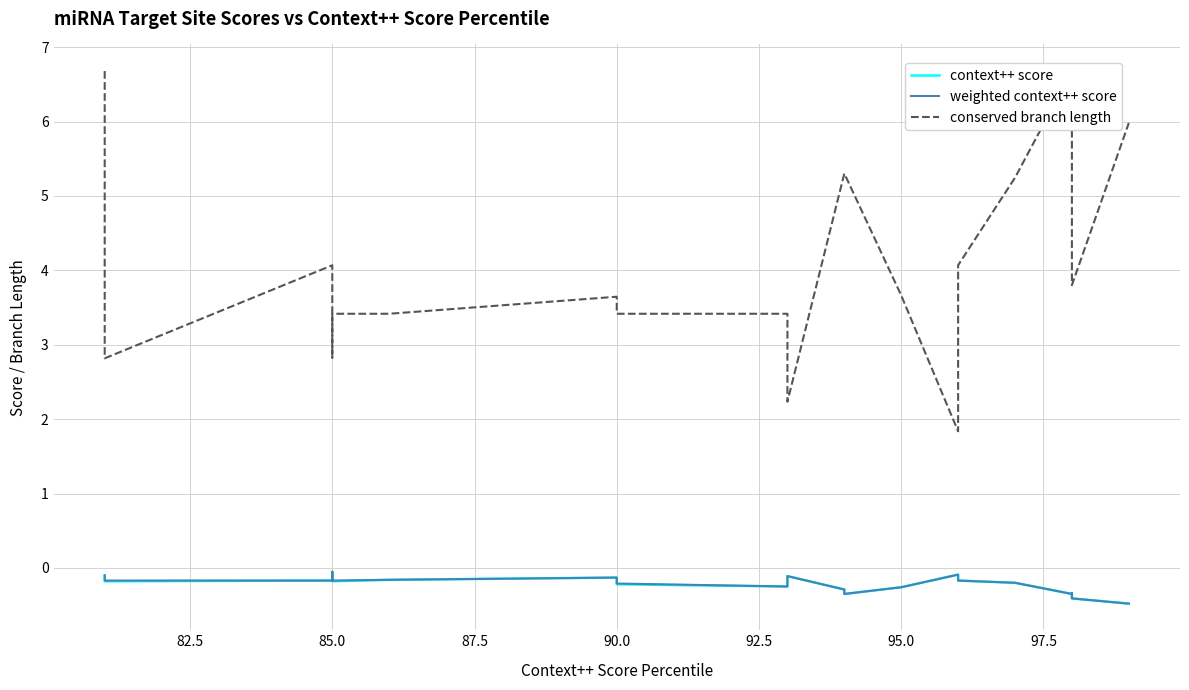

True or false: context++ score has more than 1 interior local peaks.

True